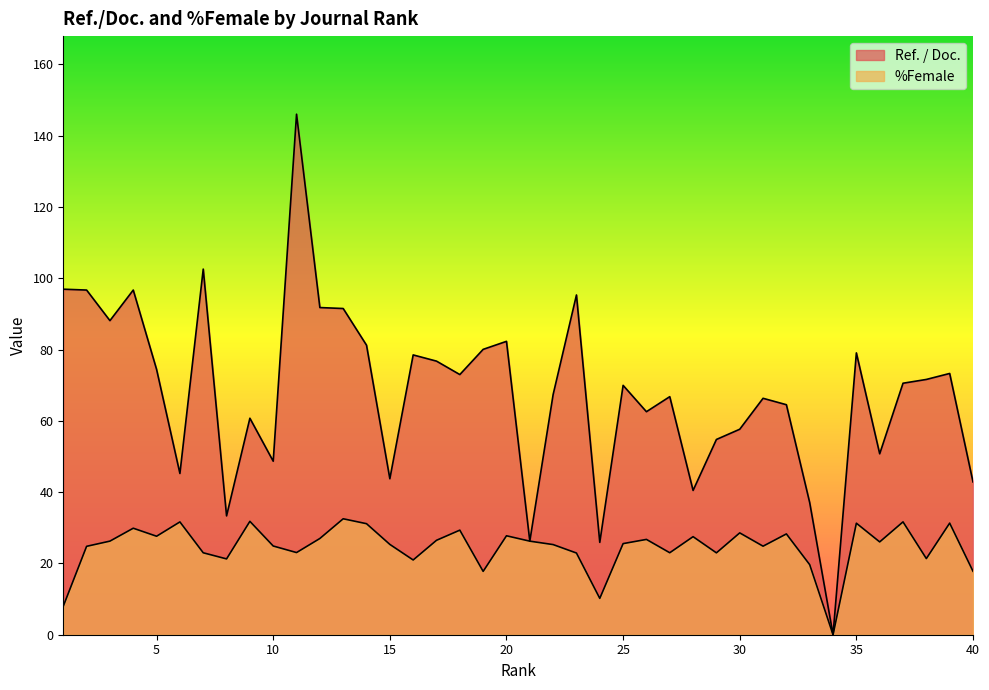

Is the value of %Female at 14 greater than the value of Ref. / Doc. at 6?

No